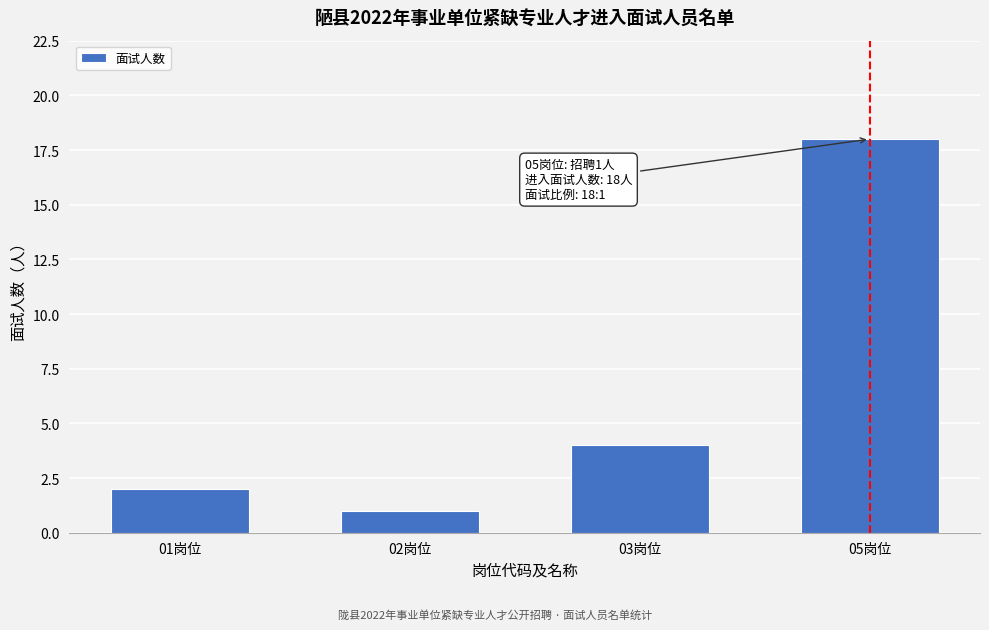

Reading left to right, transcribe all the data shown in this chart.

2	1	4	18